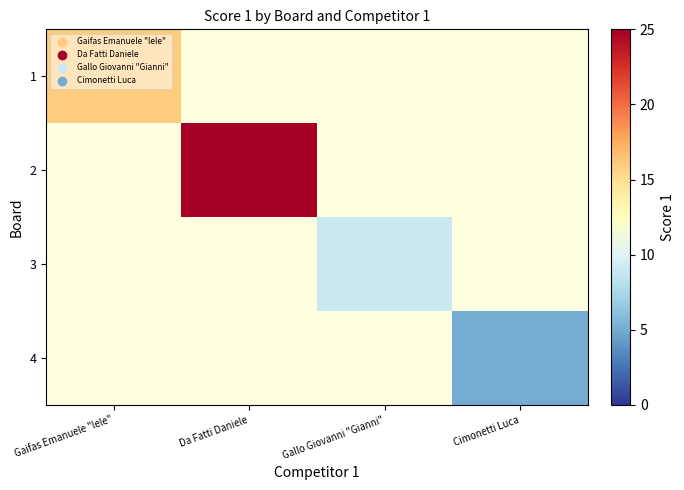

How many data points does each series have?

4